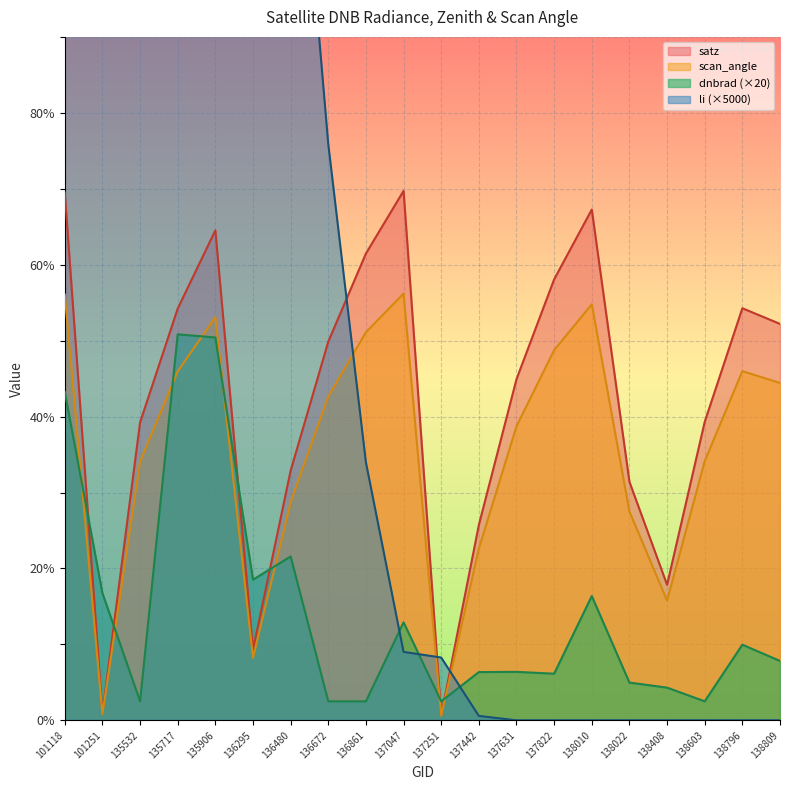

The scan_angle series shows 34.1 at 138603. True or false?

True